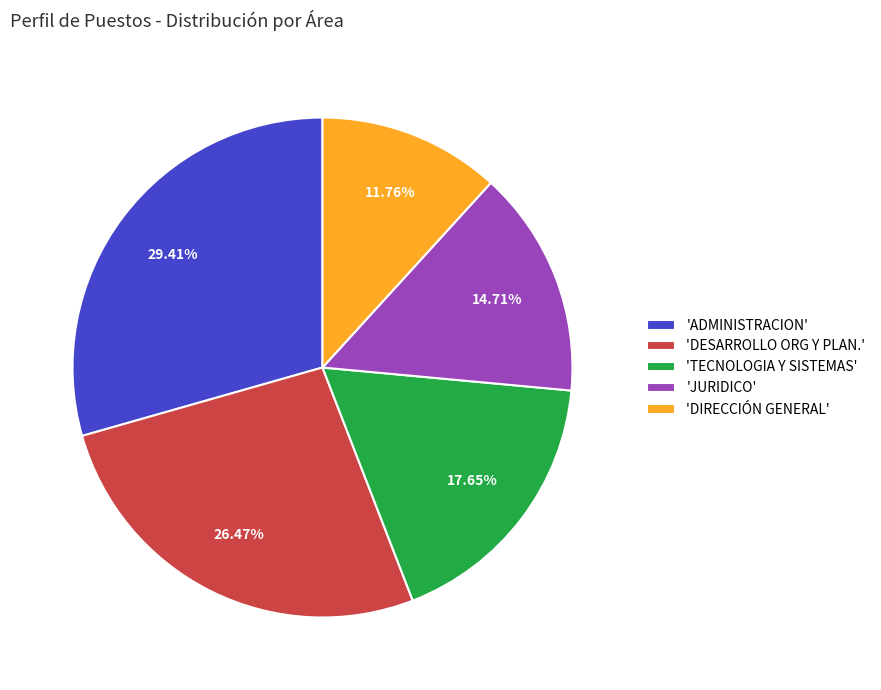

Rank the categories by value from lowest to highest.

'DIRECCIÓN GENERAL', 'JURIDICO', 'TECNOLOGIA Y SISTEMAS', 'DESARROLLO ORG Y PLAN.', 'ADMINISTRACION'